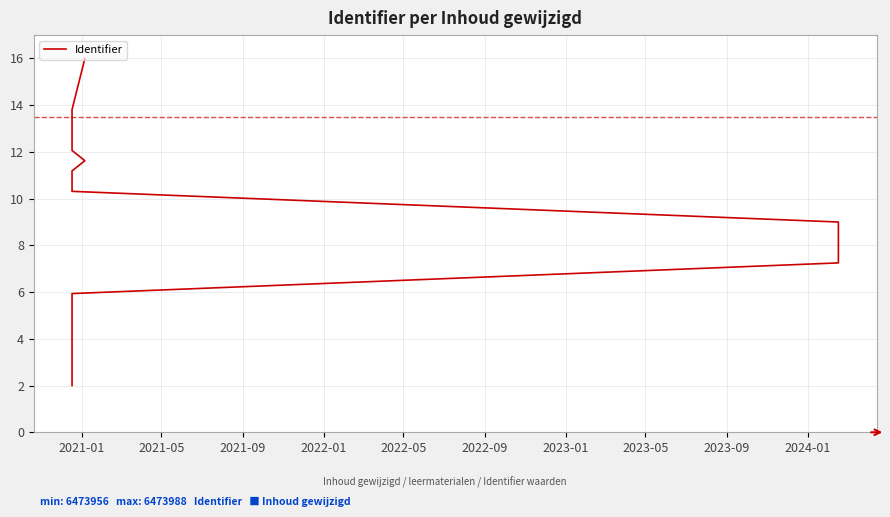

What is the smallest value displayed?

2.0